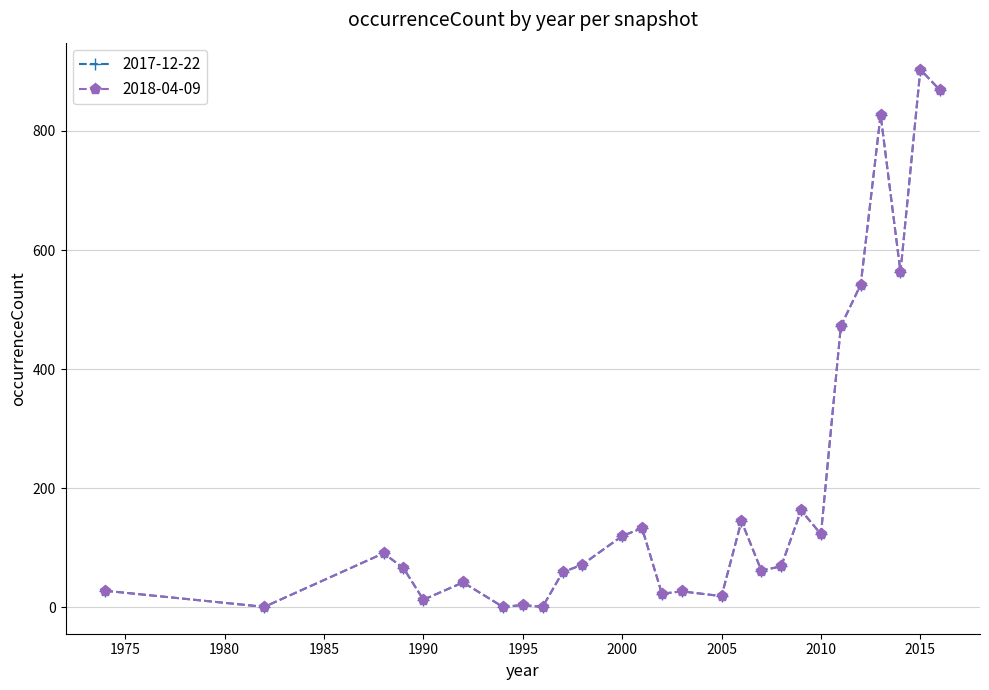

True or false: 2018-04-09 and 2017-12-22 cross at least once.

False